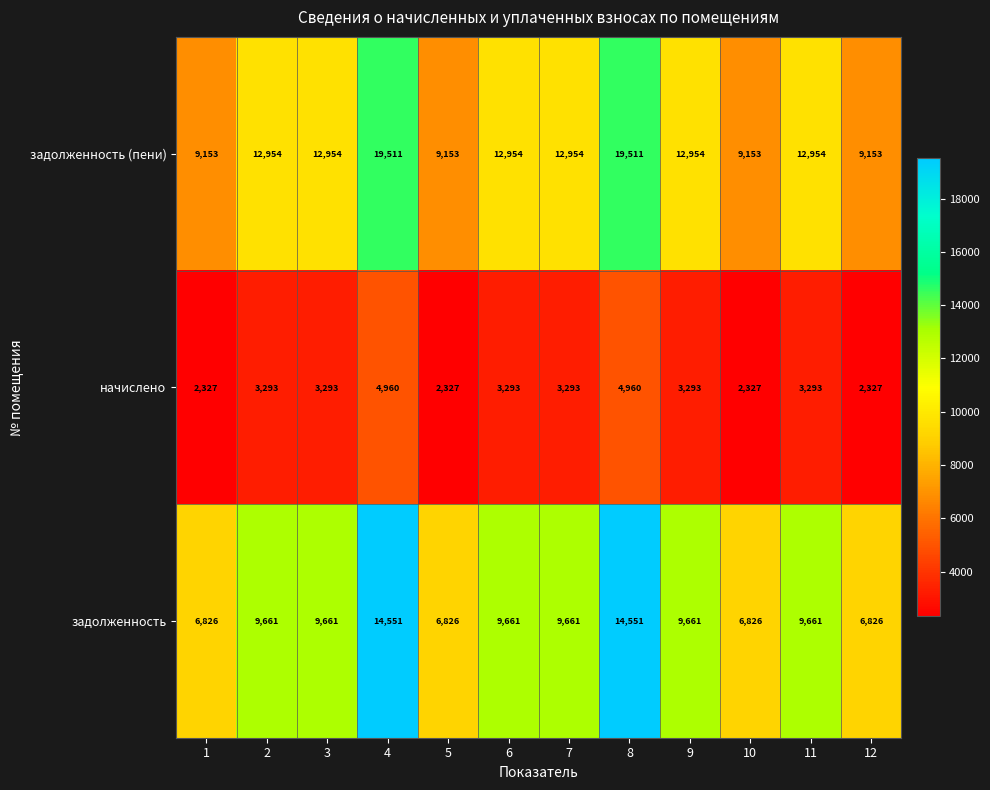

What is the sum of all задолженность values?

114372